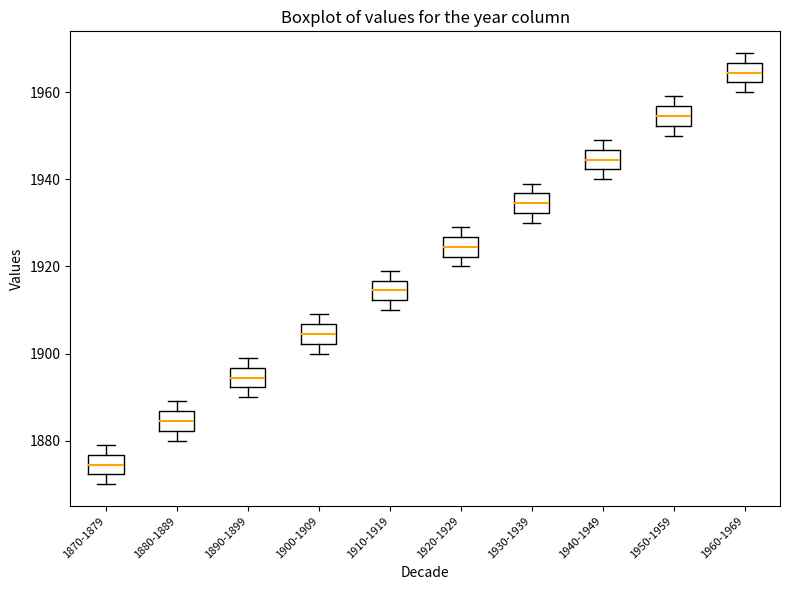

Reading left to right, read every box against the y-axis: the position of its median line, the range the box covers, and the ends of its whiskers. The values are not printed on the chart, so give them approximately, as read against the axis.

1870-1879: median 1874, box 1872 to 1876, whiskers 1870 to 1880
1880-1889: median 1884, box 1882 to 1886, whiskers 1880 to 1890
1890-1899: median 1894, box 1892 to 1896, whiskers 1890 to 1900
1900-1909: median 1904, box 1902 to 1906, whiskers 1900 to 1910
1910-1919: median 1914, box 1912 to 1916, whiskers 1910 to 1920
1920-1929: median 1924, box 1922 to 1926, whiskers 1920 to 1930
1930-1939: median 1934, box 1932 to 1936, whiskers 1930 to 1940
1940-1949: median 1944, box 1942 to 1946, whiskers 1940 to 1950
1950-1959: median 1954, box 1952 to 1956, whiskers 1950 to 1960
1960-1969: median 1964, box 1962 to 1966, whiskers 1960 to 1970